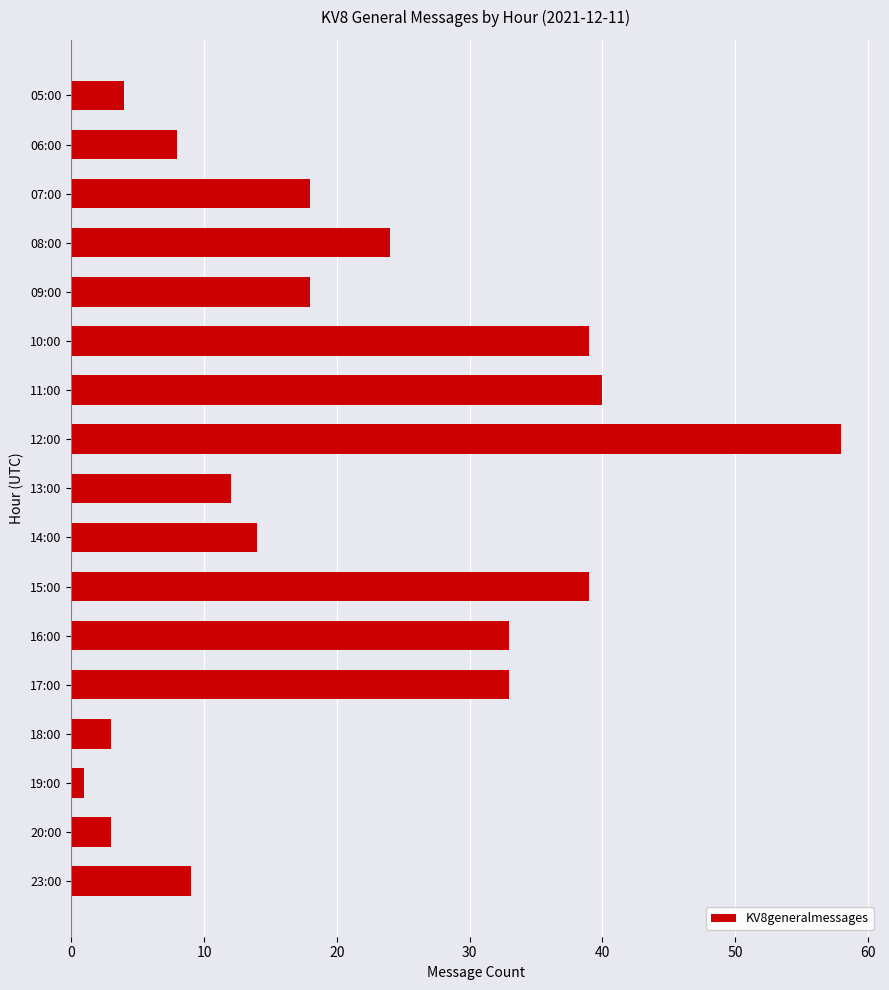

What is the maximum value shown in the chart?

58